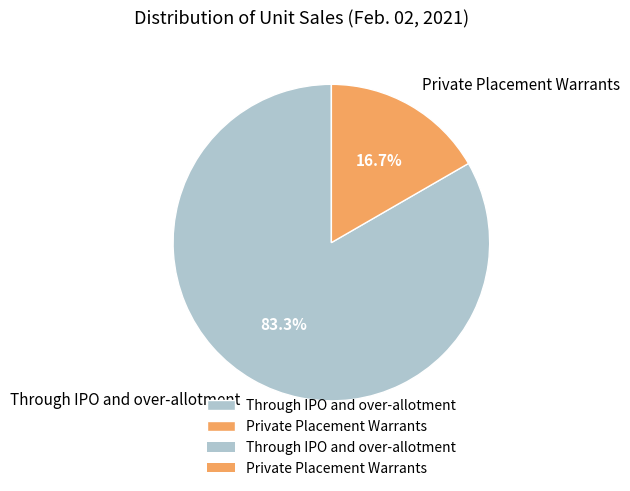

How many segments does this pie chart have?

2